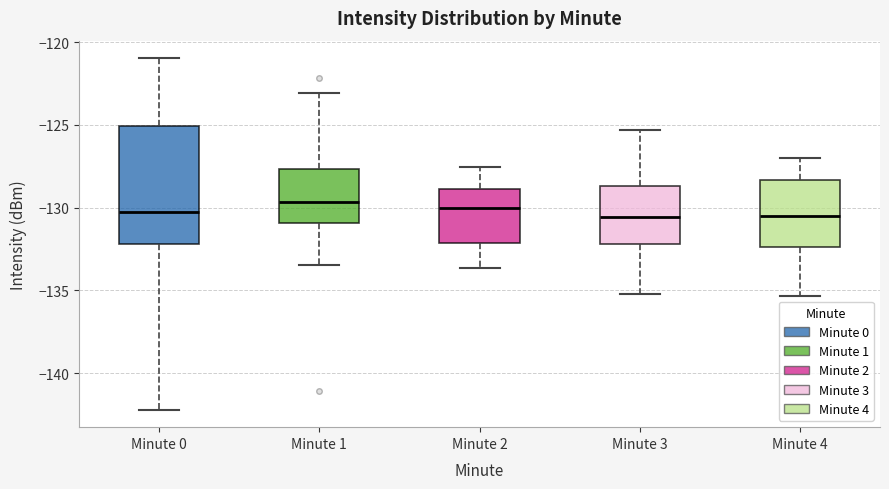

Which box is the tallest, from its lower edge to its upper edge?

Minute 0